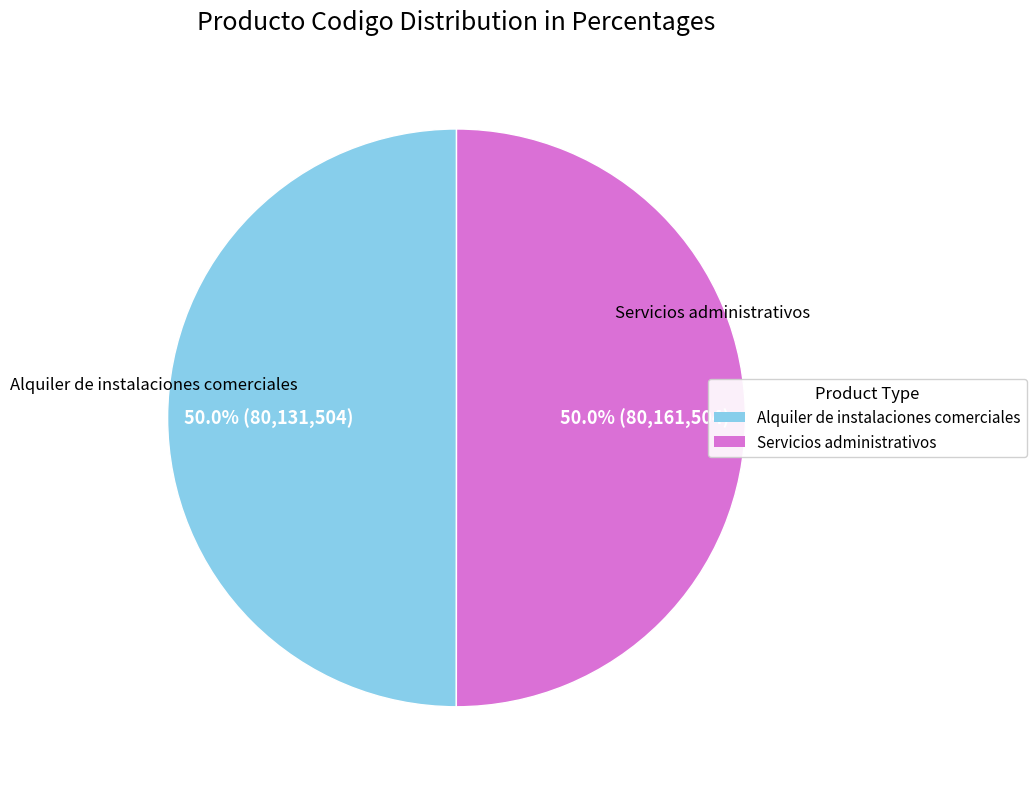

What is the ratio of the value at Alquiler de instalaciones comerciales to the value at Servicios administrativos?

1.0